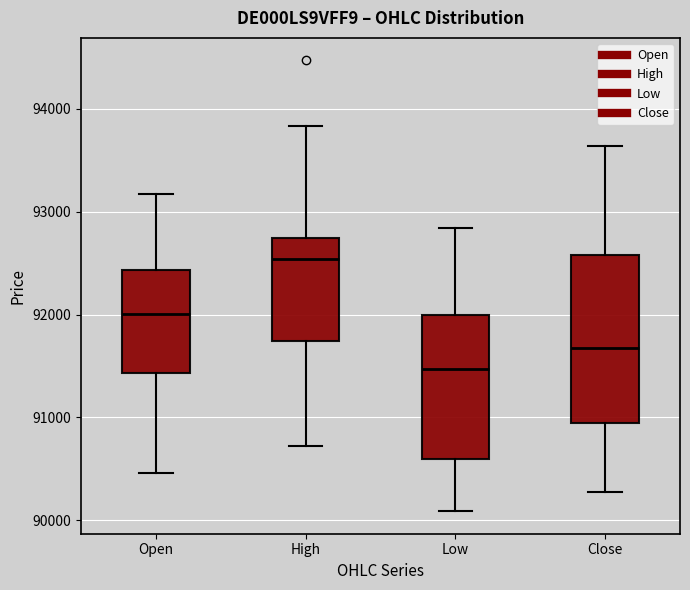

Reading left to right, read every box against the y-axis: the position of its median line, the range the box covers, and the ends of its whiskers. The values are not printed on the chart, so give them approximately, as read against the axis.

Open: median 92000, box 91400 to 92400, whiskers 90500 to 93200
High: median 92500, box 91700 to 92700, whiskers 90700 to 93800
Low: median 91500, box 90600 to 92000, whiskers 90100 to 92800
Close: median 91700, box 90900 to 92600, whiskers 90300 to 93600